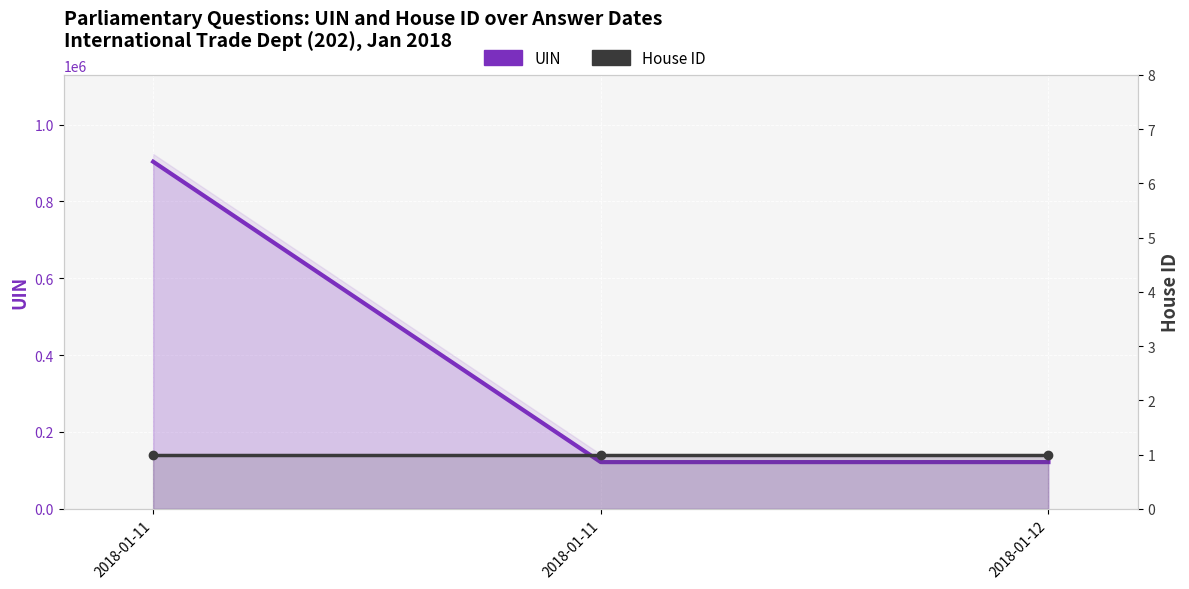

Reading right to left, extract all data points from this chart.

UIN: 2018-01-12=121576	2018-01-11=121500	2018-01-11=903215
House ID: 2018-01-12=1	2018-01-11=1	2018-01-11=1